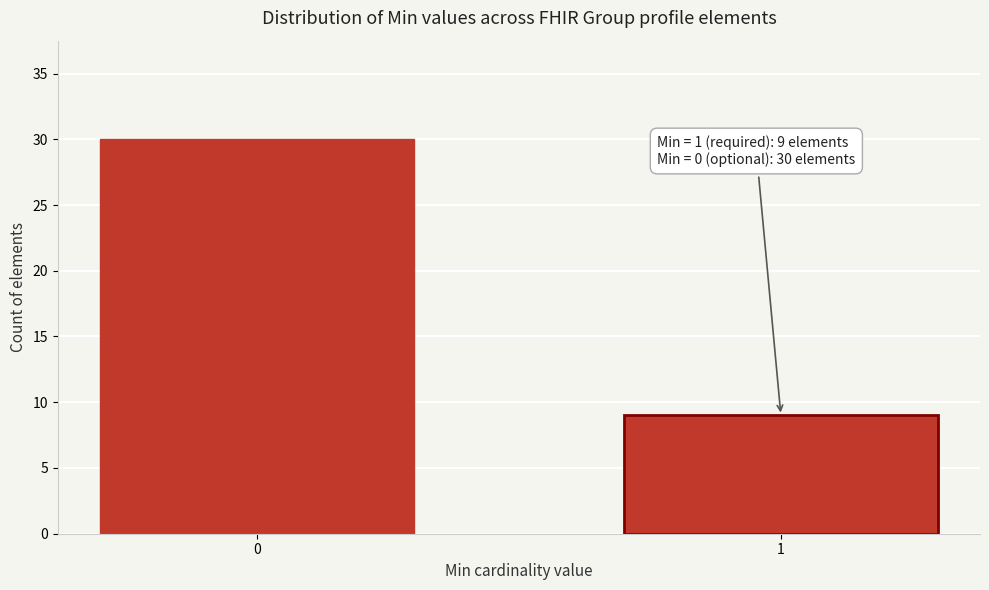

Reading left to right, transcribe all the data shown in this chart.

0=30	1=9